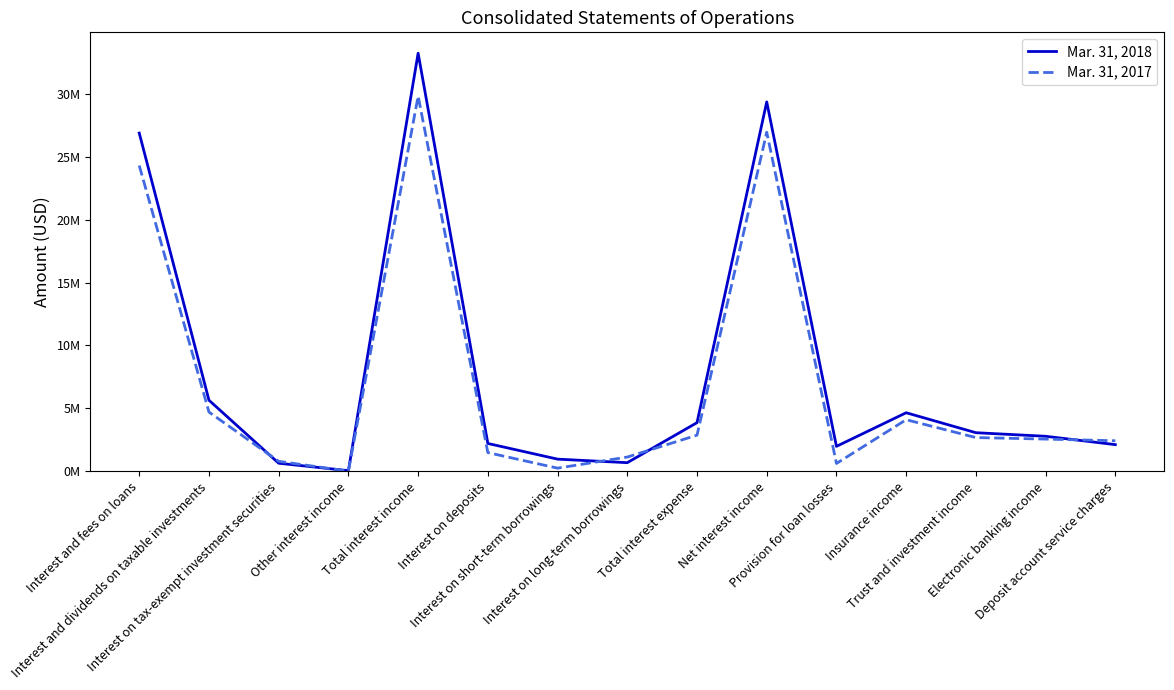

In Mar. 31, 2018, how many points are higher than both neighbors (excluding endpoints)?

3